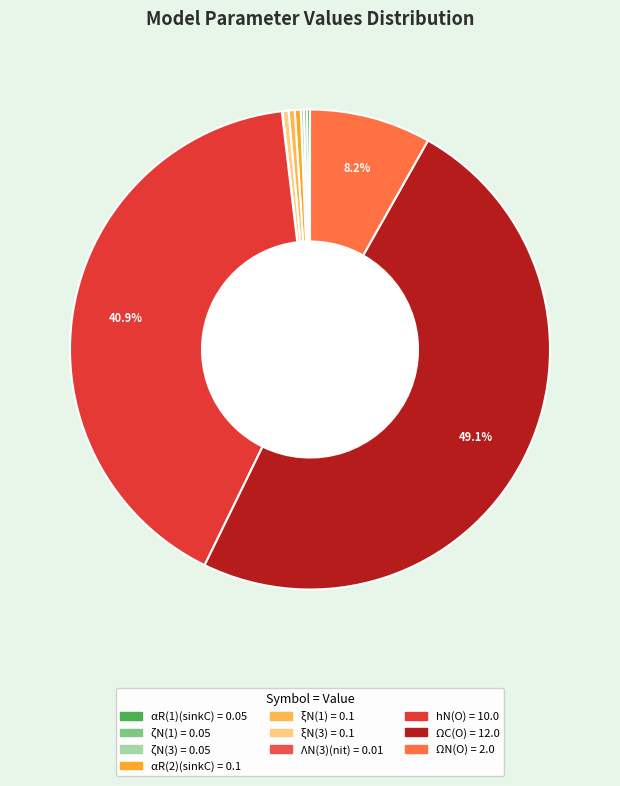

How many segments does this pie chart have?

10